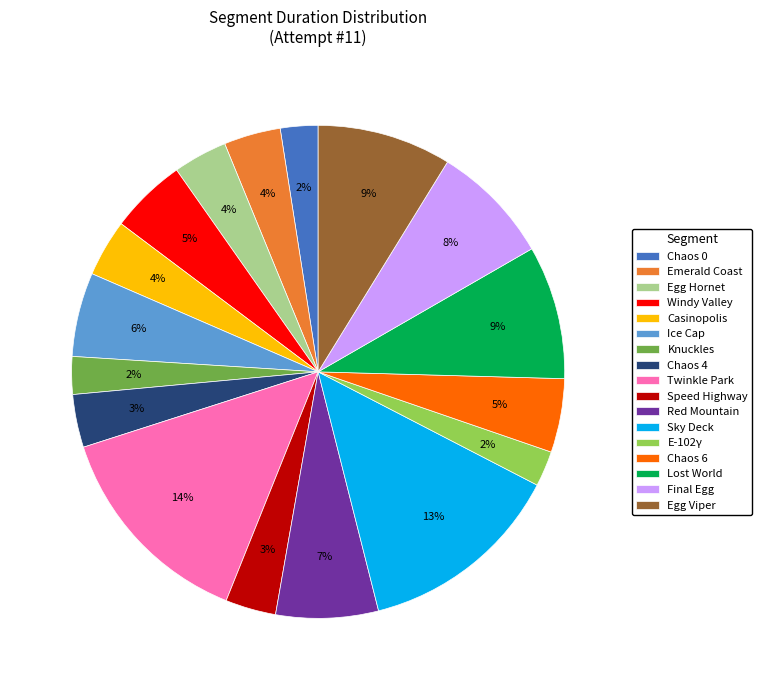

Which slice is the largest?

Twinkle Park